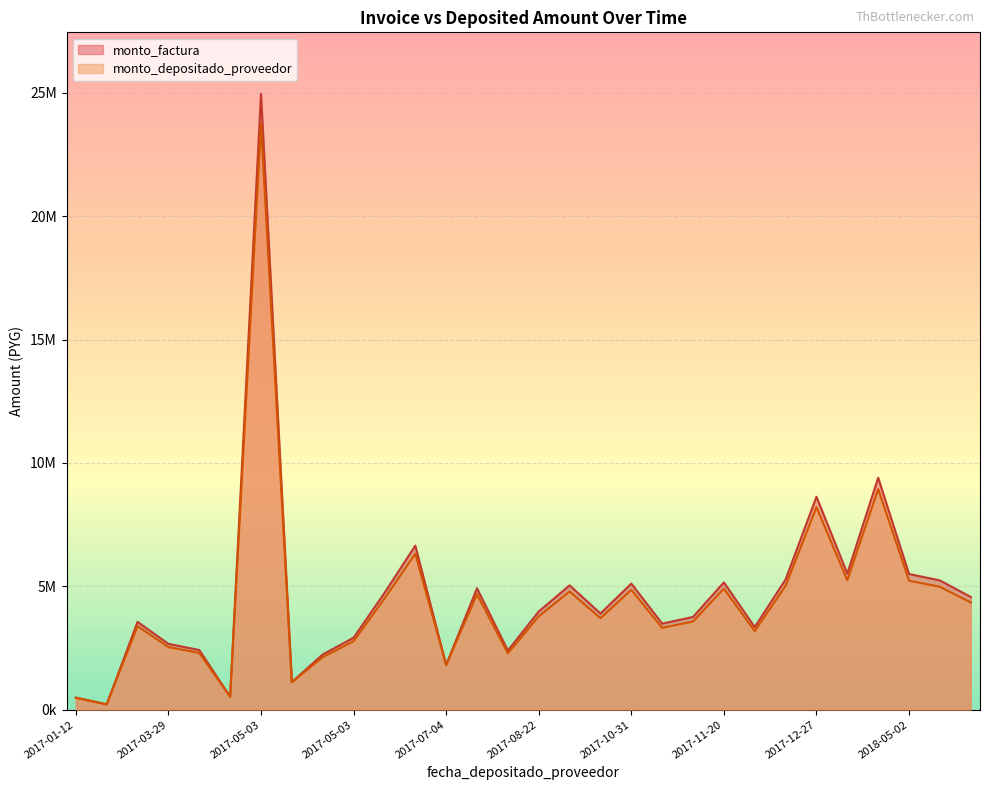

What is the total value across all series at 2017-05-03?

1058073